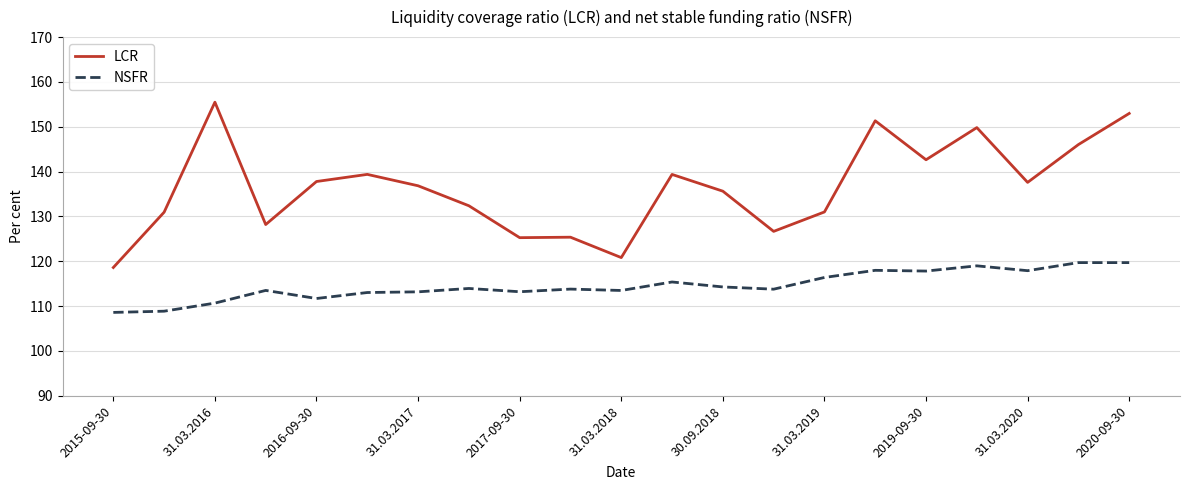

Which series has the largest range (max minus min)?

LCR